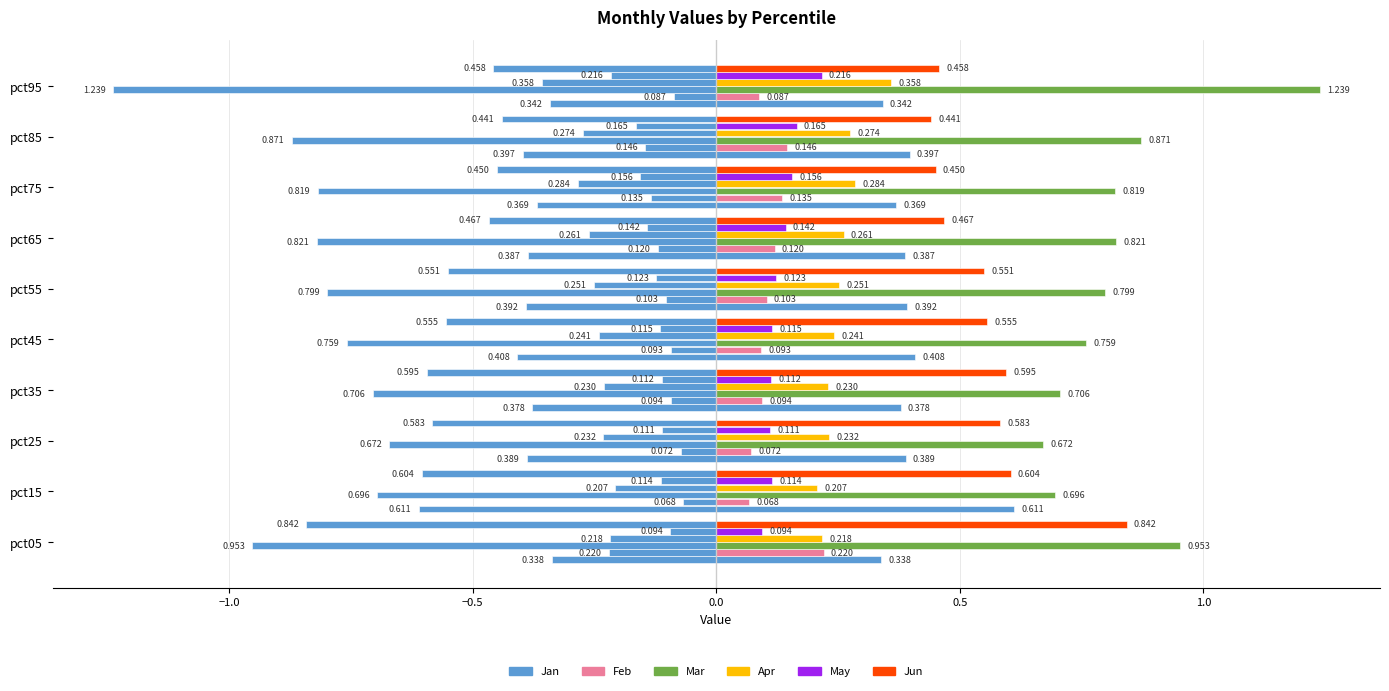

Is the value of Jan at pct35 greater than the value of Apr at pct25?

Yes